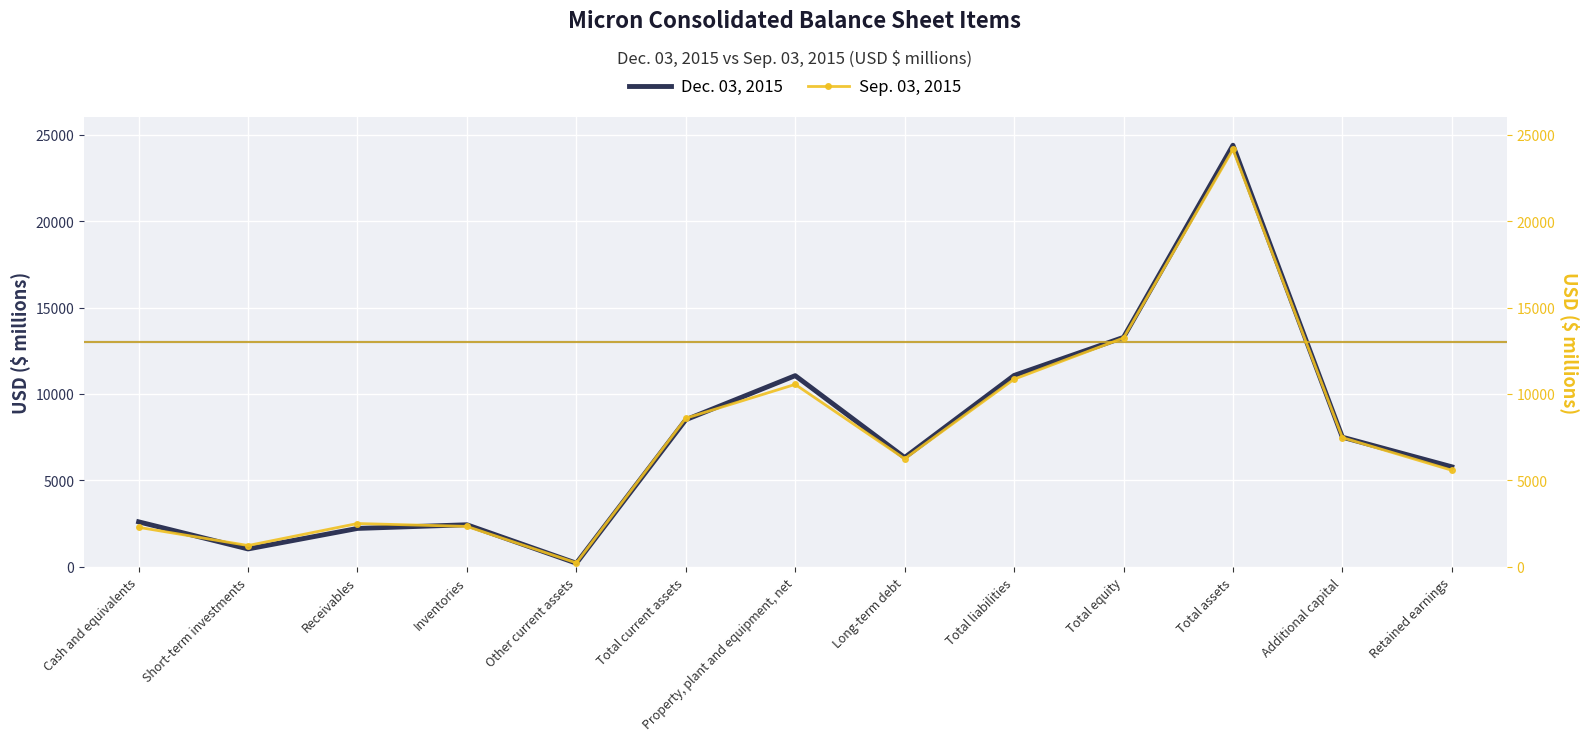

Read the Dec. 03, 2015 value at Receivables.

2223